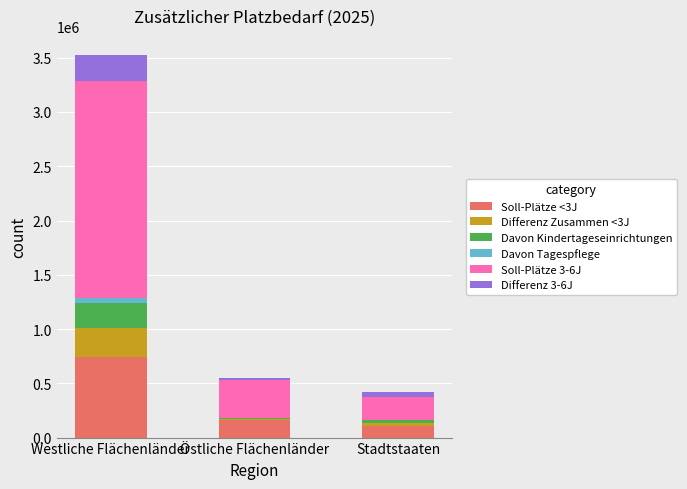

At which category is the sum across all series the highest?

Westliche Flächenländer